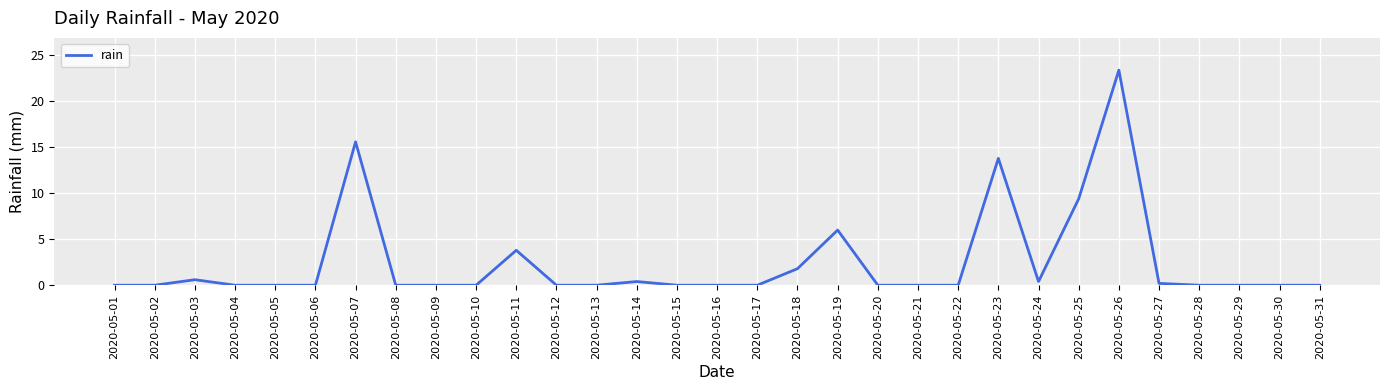

Is this an area chart (filled region under the line)?

No